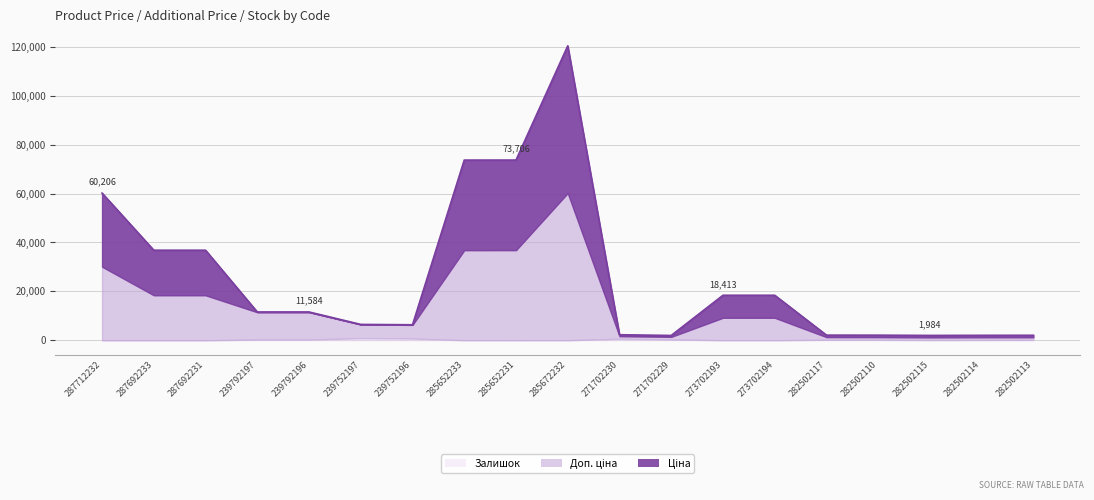

True or false: Доп. ціна has more than 0 points higher than both neighbors.

True